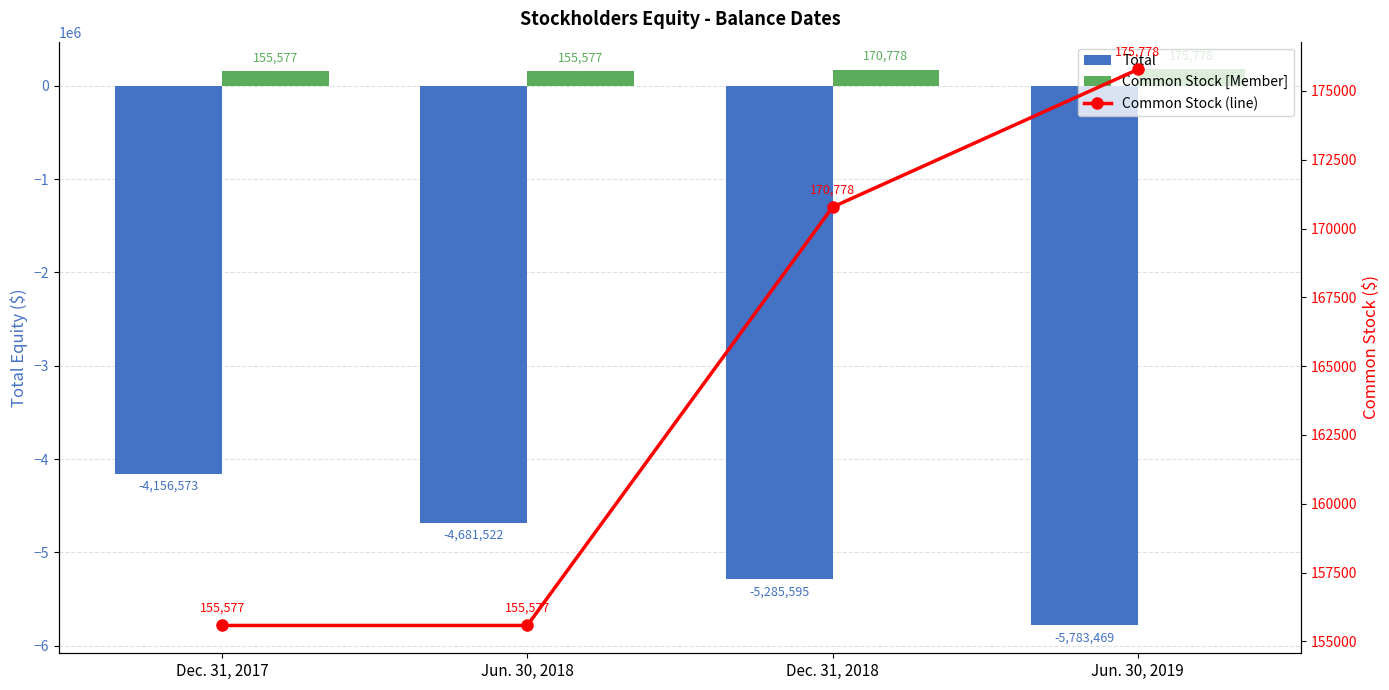

What is the spread (max minus min) of values at Dec. 31, 2018?

5456373